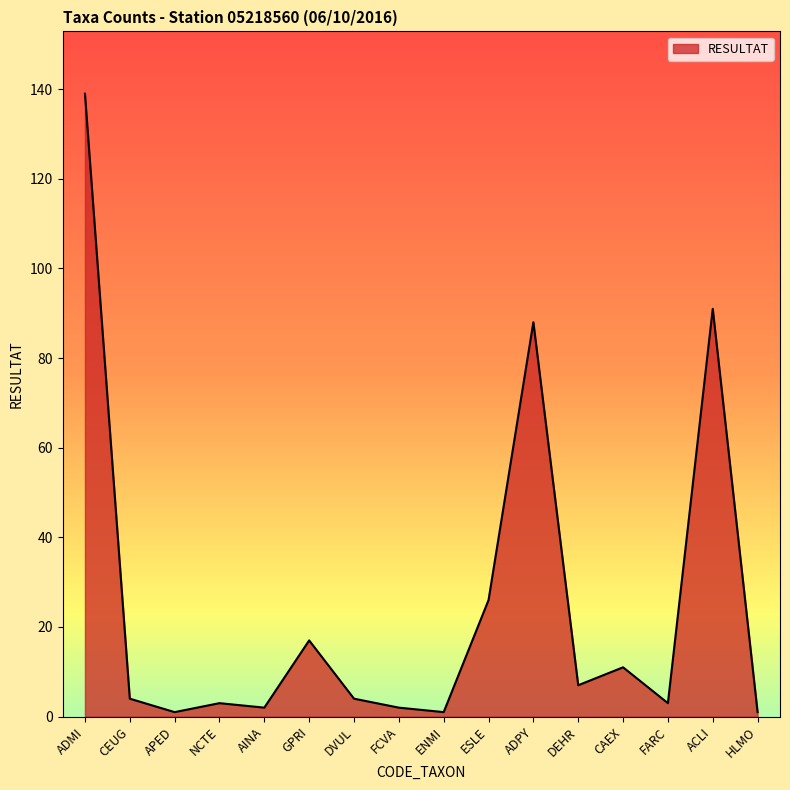

Reading right to left, extract all data points from this chart.

HLMO=1	ACLI=91	FARC=3	CAEX=11	DEHR=7	ADPY=88	ESLE=26	ENMI=1	FCVA=2	DVUL=4	GPRI=17	AINA=2	NCTE=3	APED=1	CEUG=4	ADMI=139